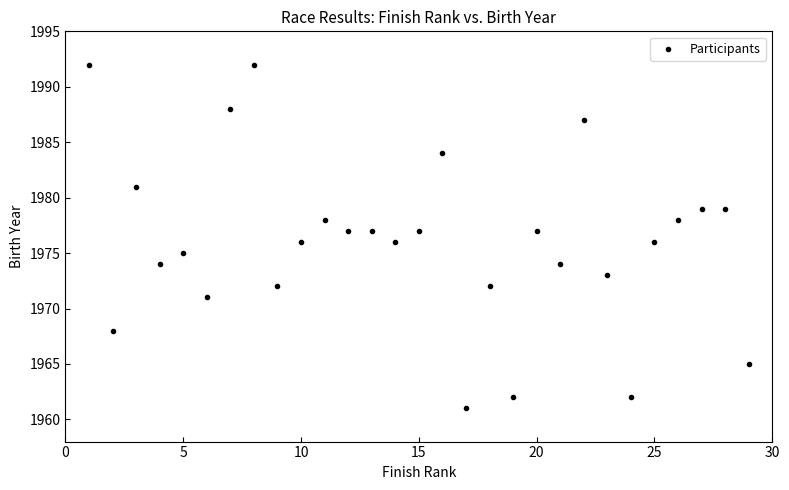

What is the range of X values (max minus min)?

28